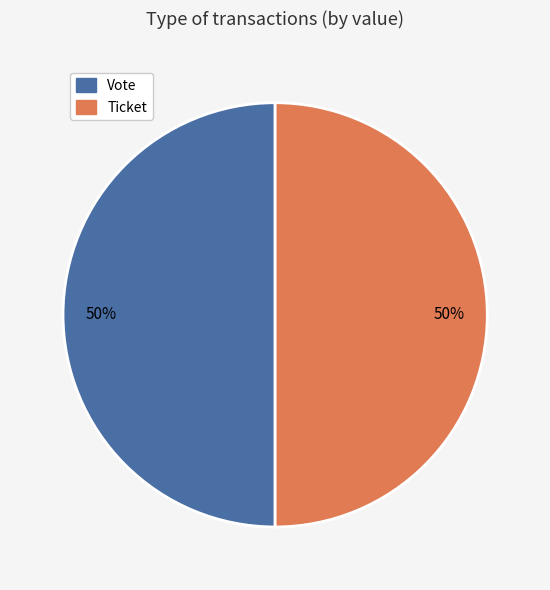

The Vote slice represents 50% of the pie. True or false?

True